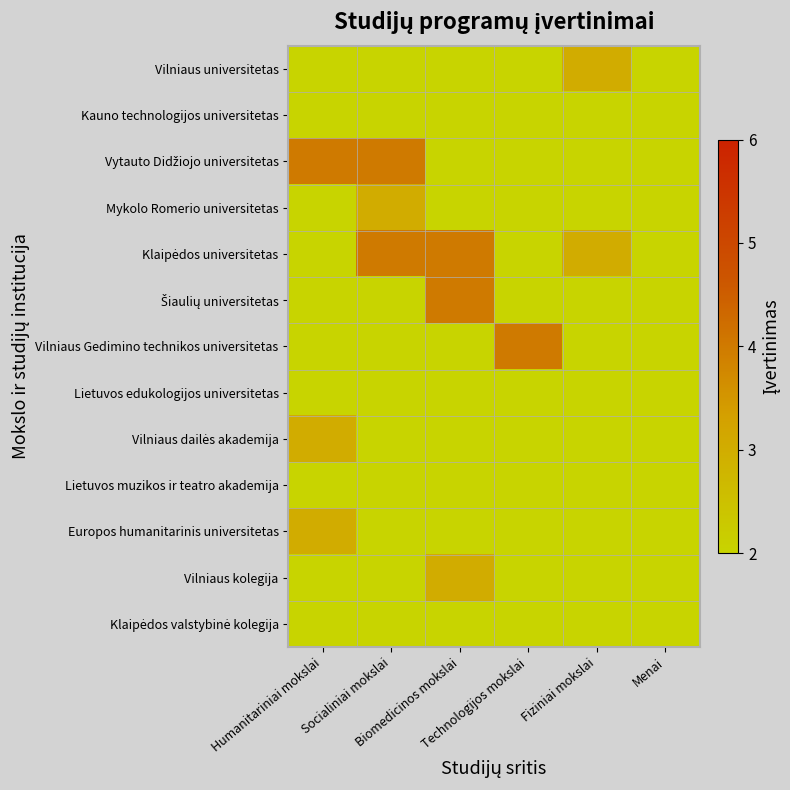

At which label does Vilniaus dailės akademija reach its peak?

Humanitariniai mokslai